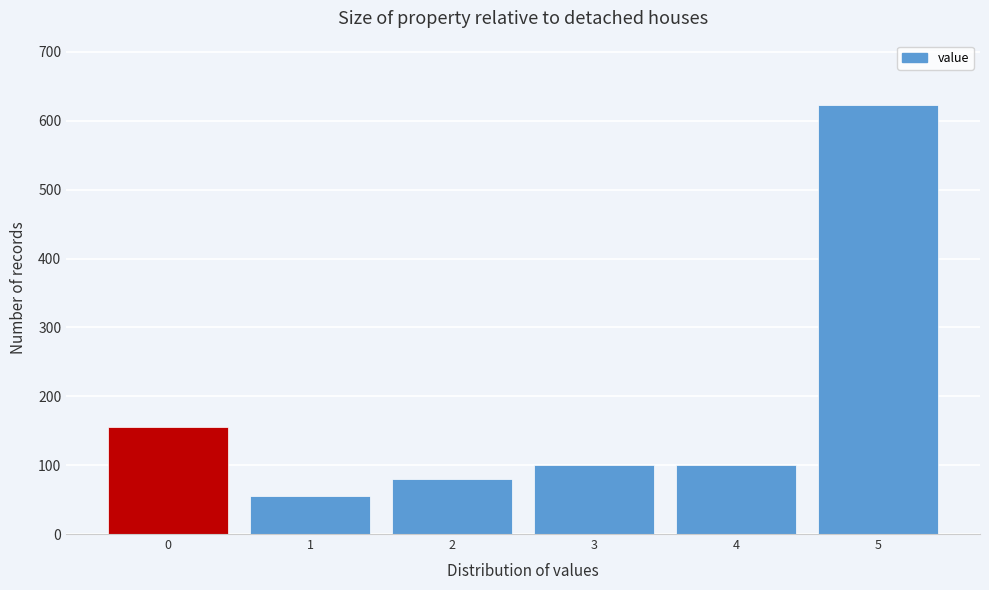

Reading right to left, extract all data points from this chart.

5=623	4=100	3=100	2=80	1=55	0=155